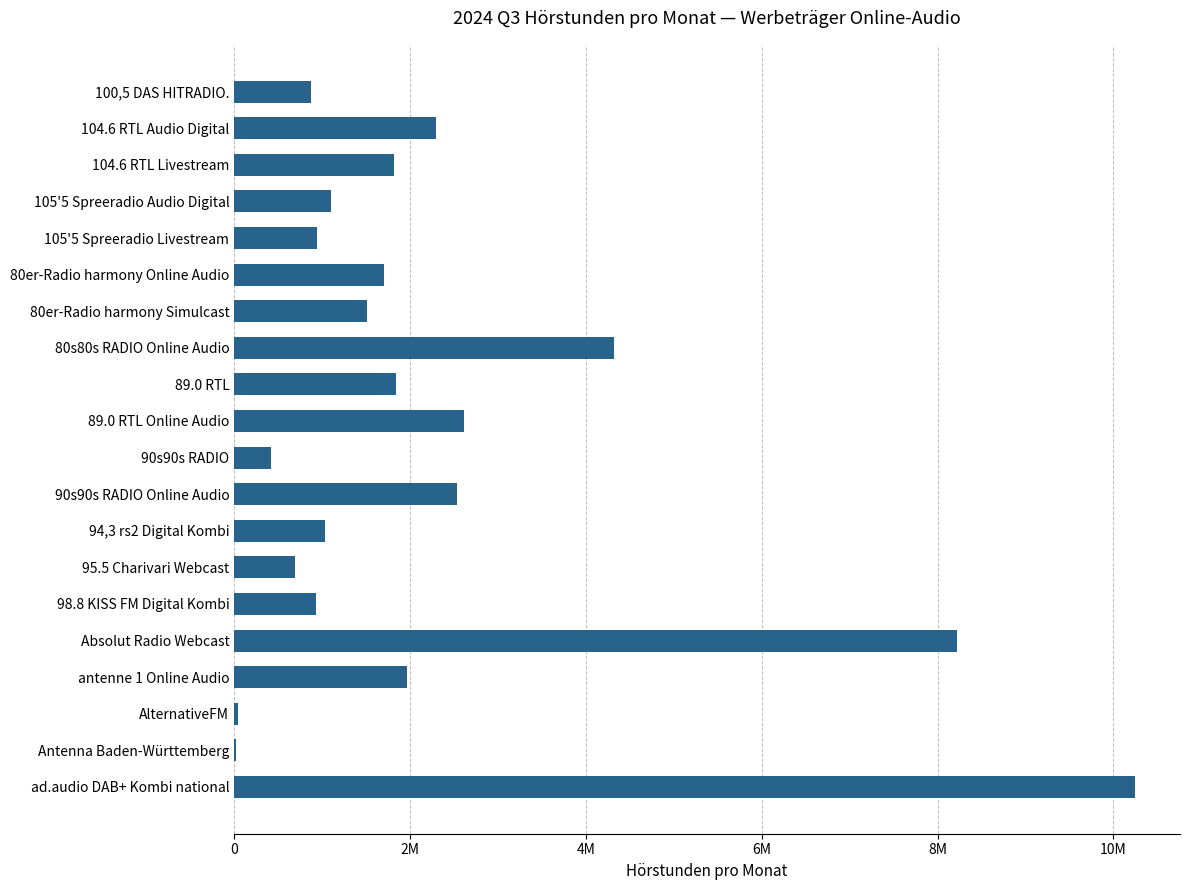

Are the bars horizontal?

Yes